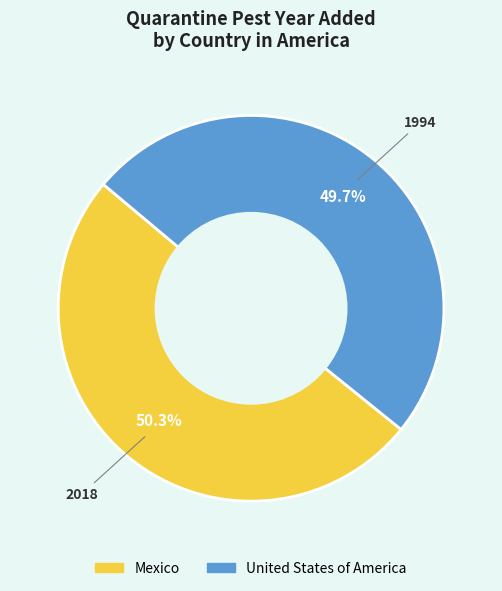

Between Mexico and United States of America, which is larger?

Mexico